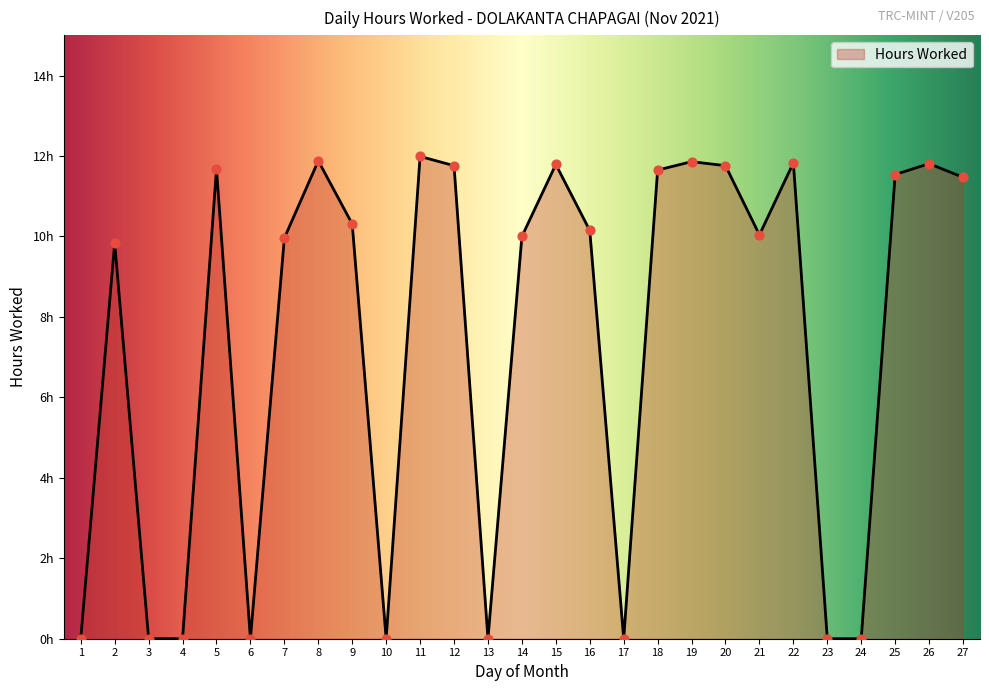

What is the change in value from 11 to 13?

-12.0